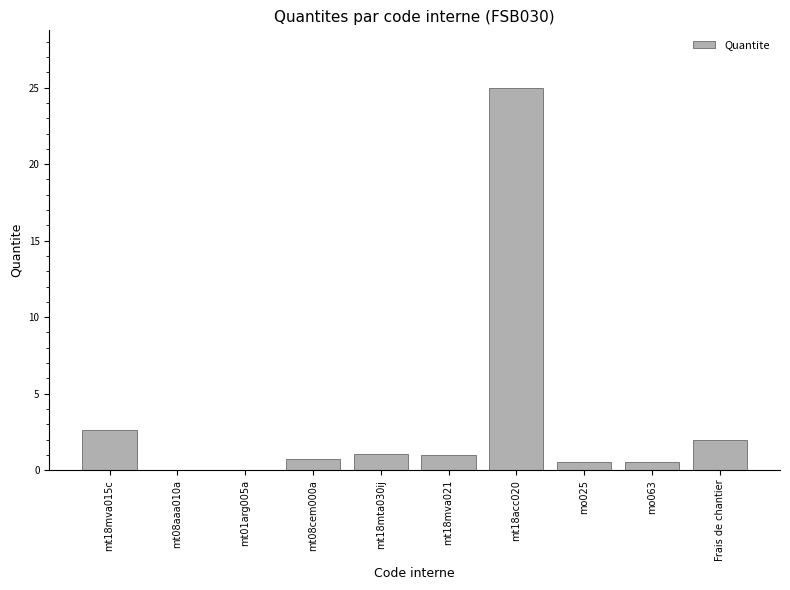

The chart shows a value of 35.0 at mt18acc020. True or false?

False